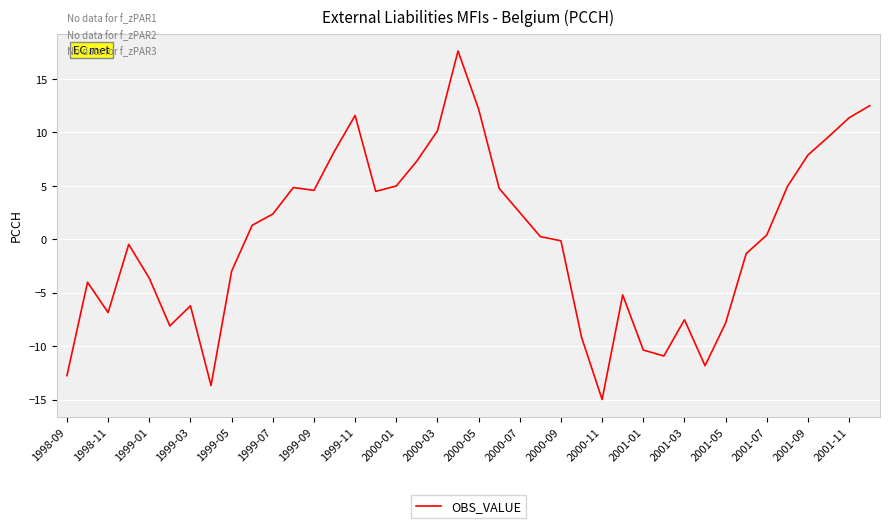

What is the difference between the maximum and minimum values?

32.6